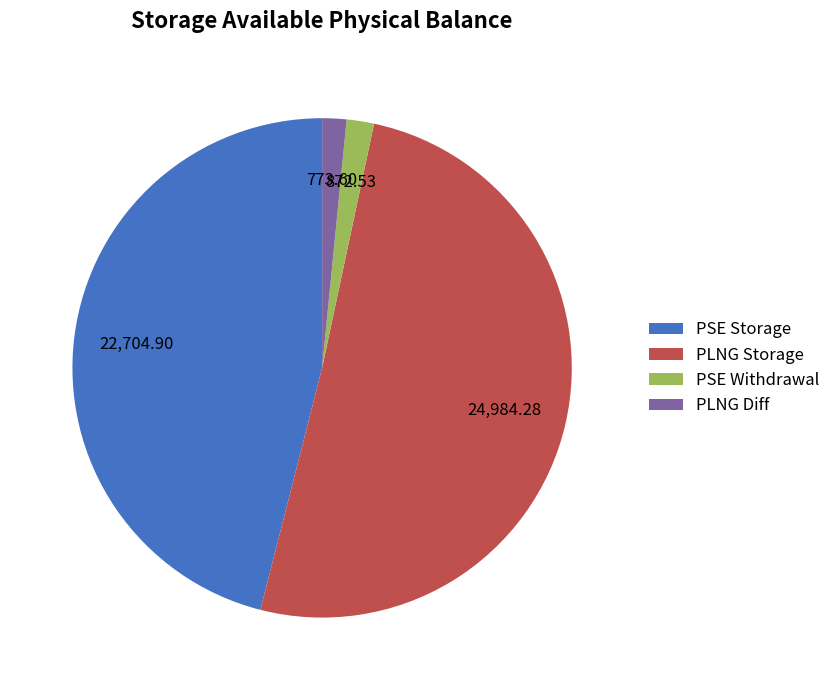

Which has a higher value, PLNG Diff or PSE Storage?

PSE Storage